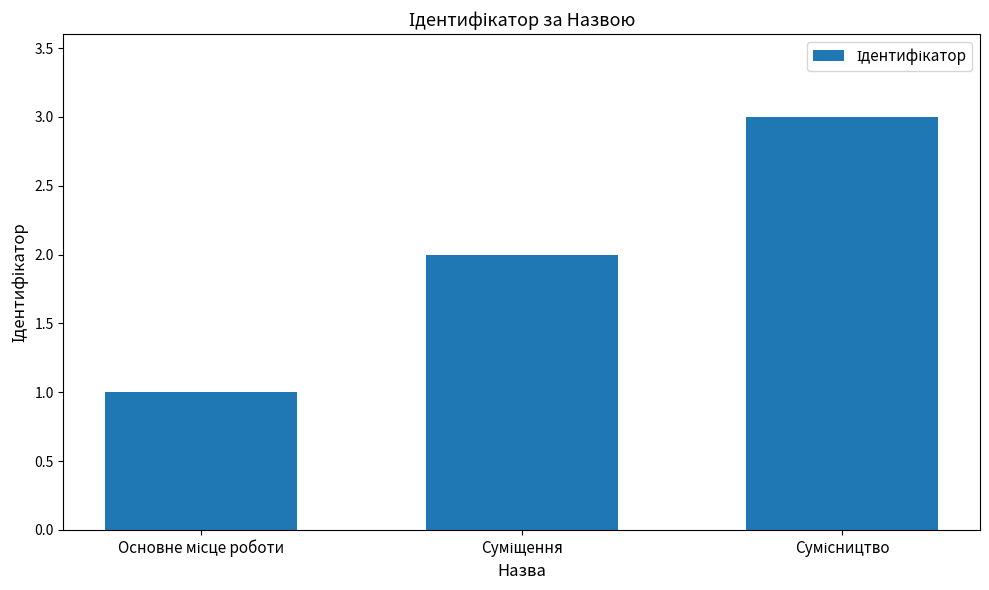

What is the greatest value displayed?

3